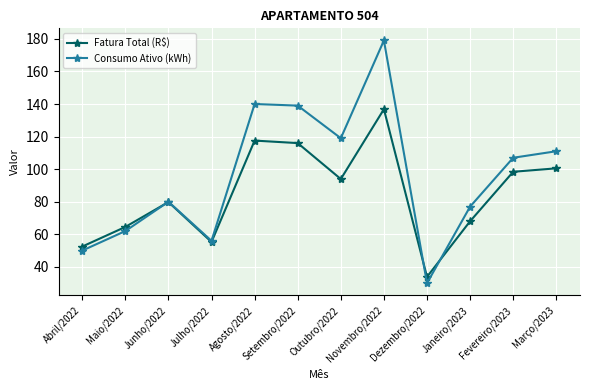

True or false: Consumo Ativo (kWh) has a value of 44.2 at Junho/2022.

False